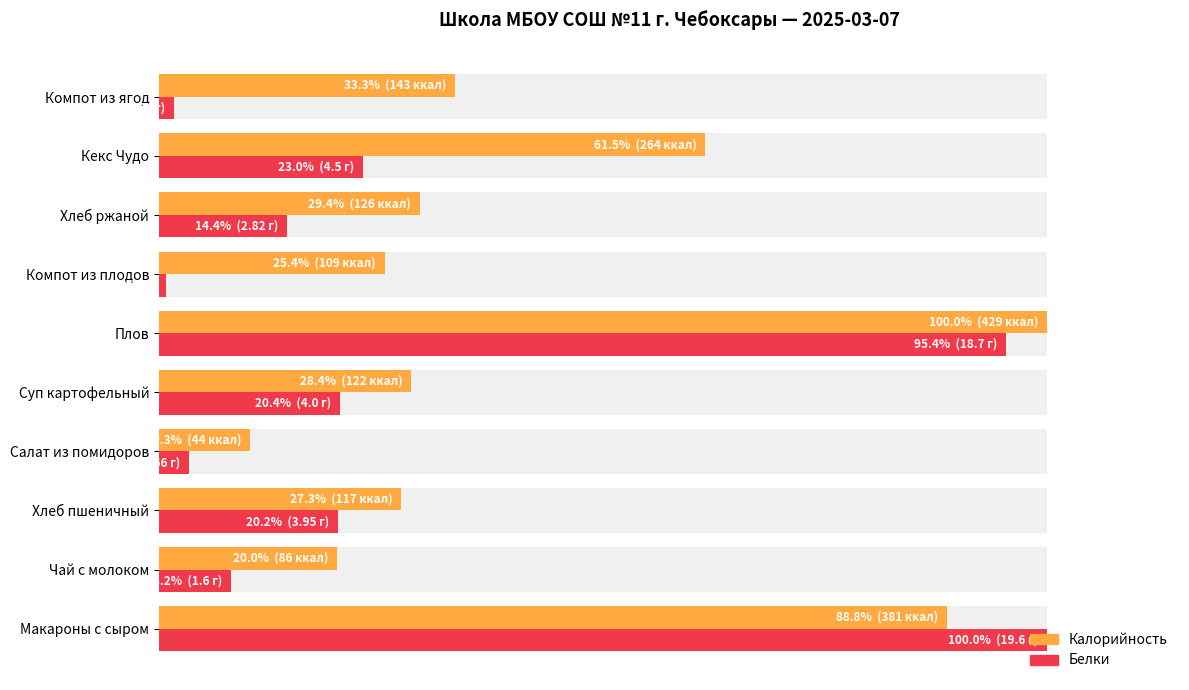

List the series in order of their peak value, lowest first.

Калорийность, Белки